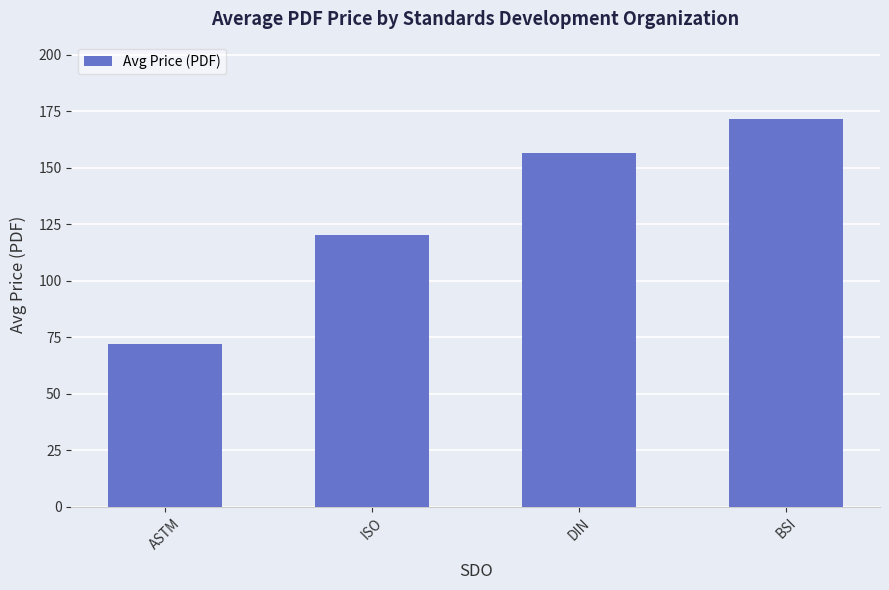

What is the value of the 4th bar from the left?

171.5